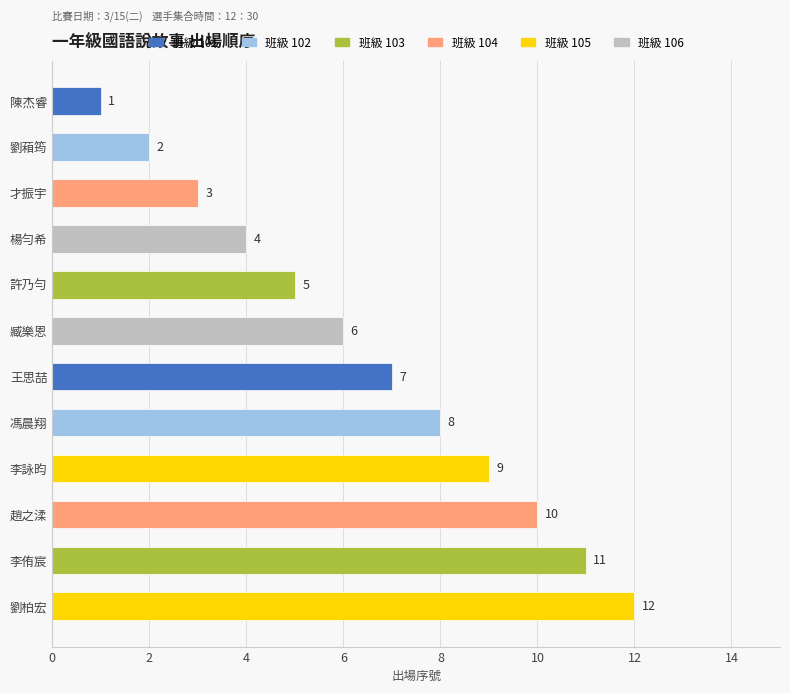

Is the value of 101 at 劉葙筠 greater than the value of 105 at 劉葙筠?

No